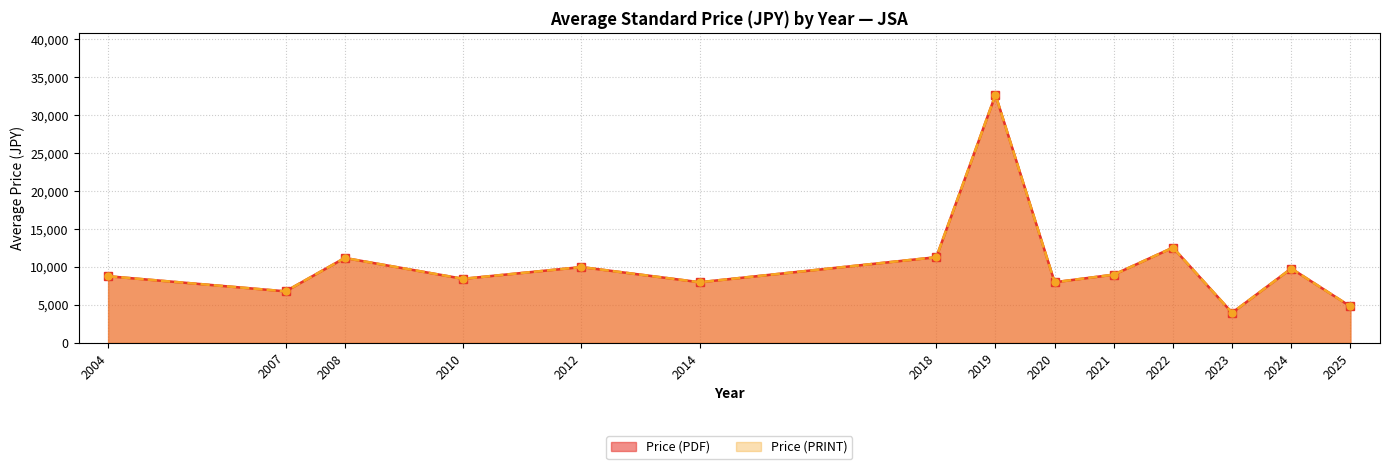

Is it true that Price (PRINT) equals 4914 at 2007?

False